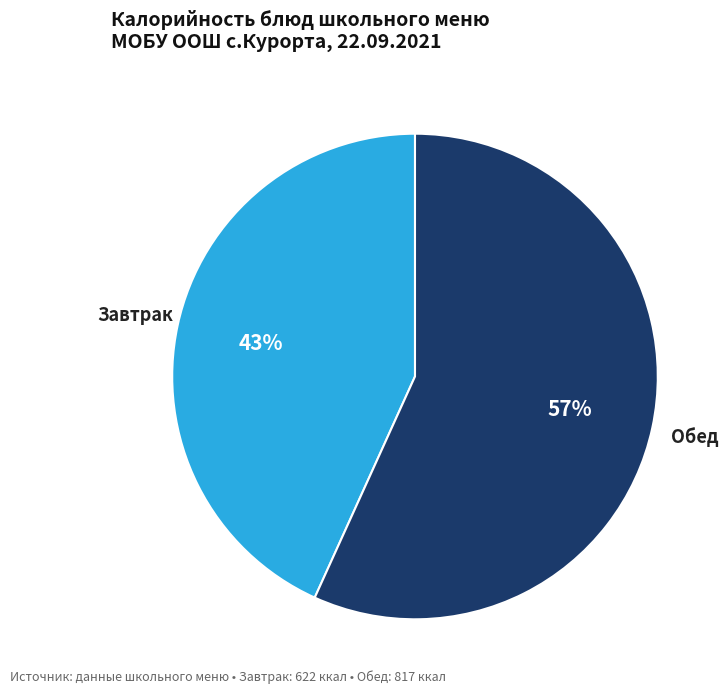

Is there any slice that represents more than half of the pie?

Yes